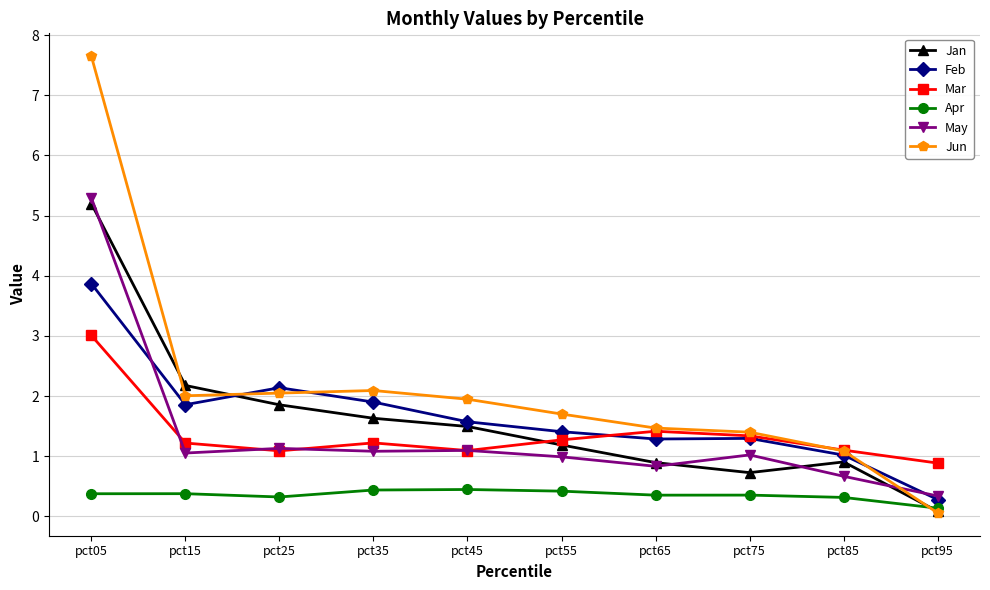

The Mar series shows 1.3 at pct55. True or false?

True